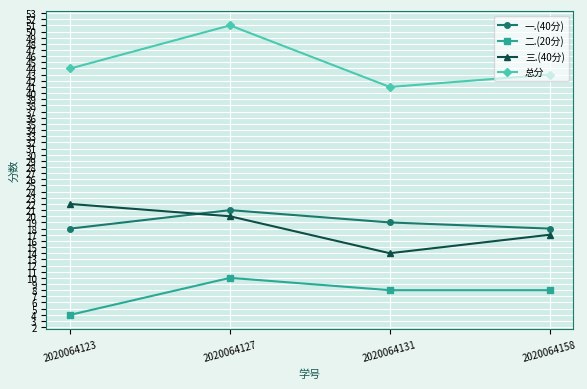

What is the average value of the 三.(40分) series?

18